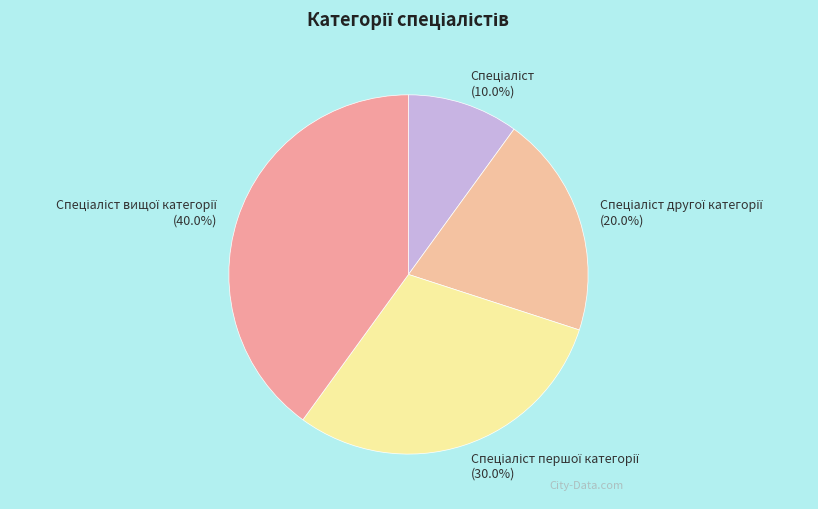

Does any single category account for the majority?

No